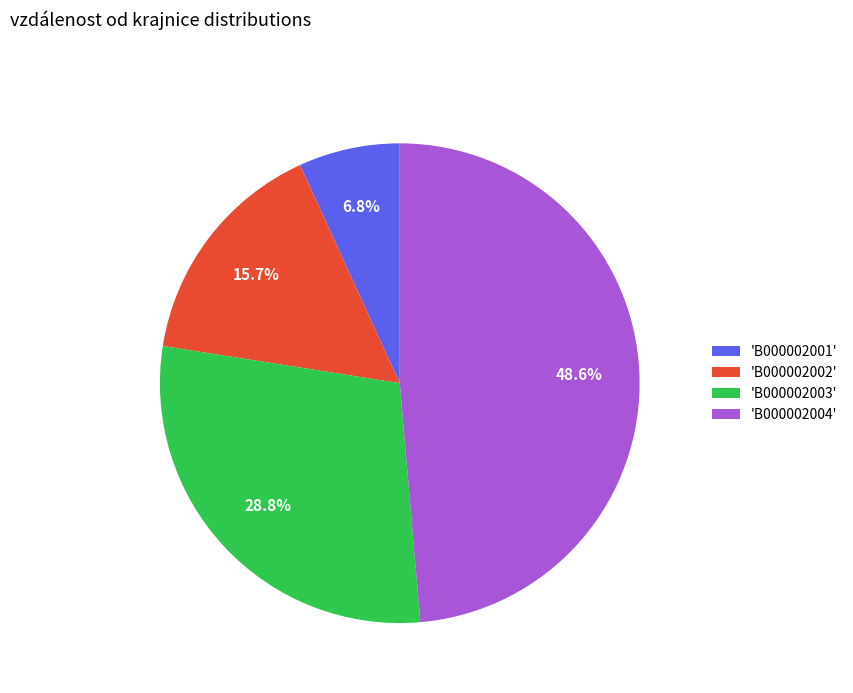

Rank the categories by value from highest to lowest.

'B000002004', 'B000002003', 'B000002002', 'B000002001'